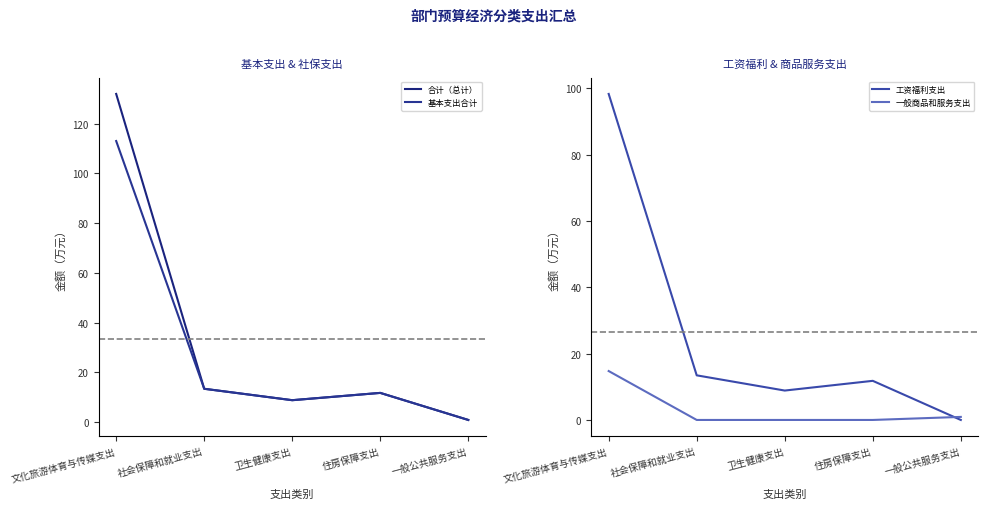

True or false: 合计（总计） and 基本支出合计 cross at least once.

False